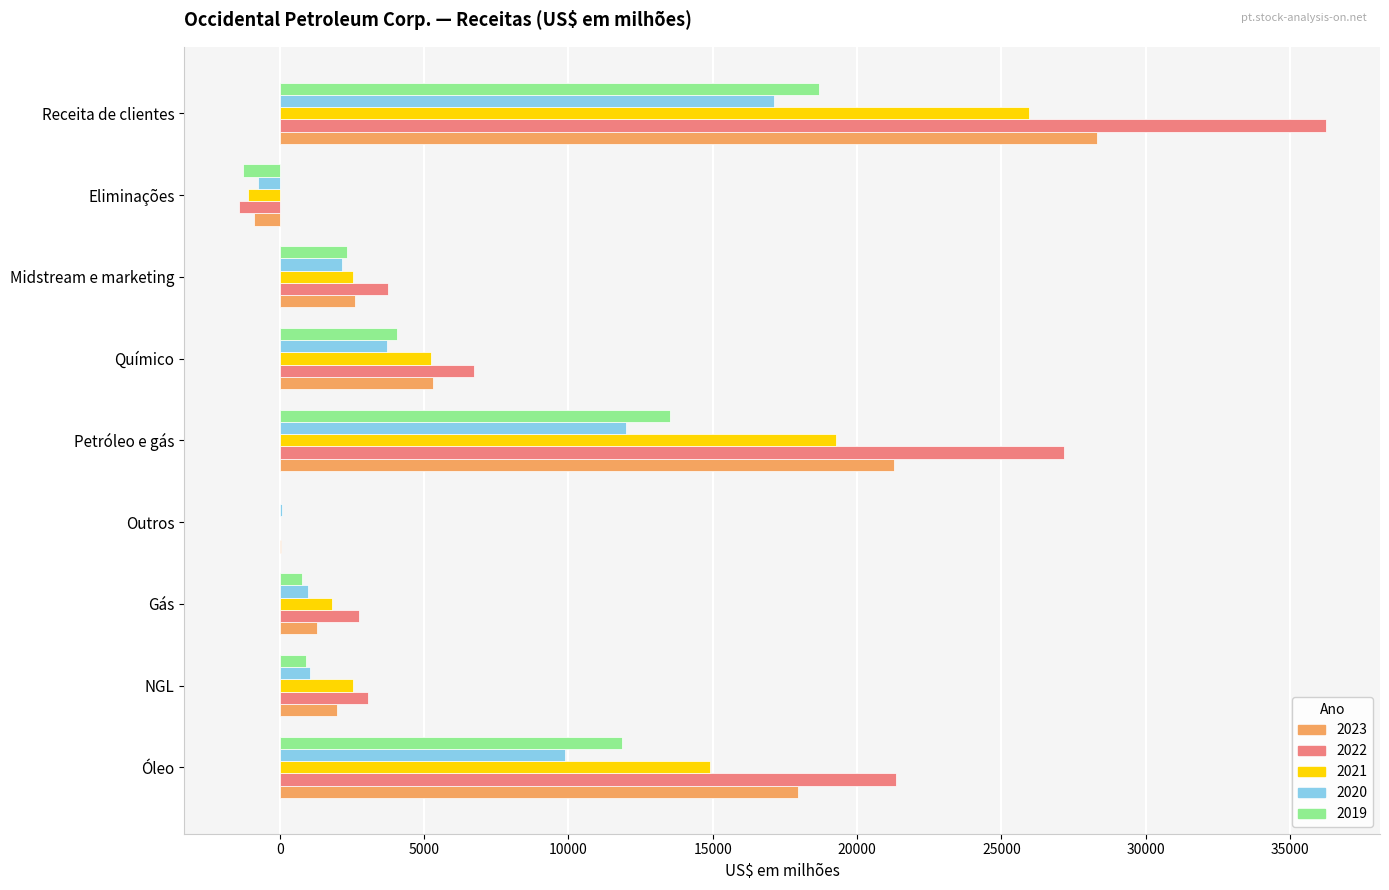

What is the sum of the 2020 values at Eliminações and Petróleo e gás?

11237